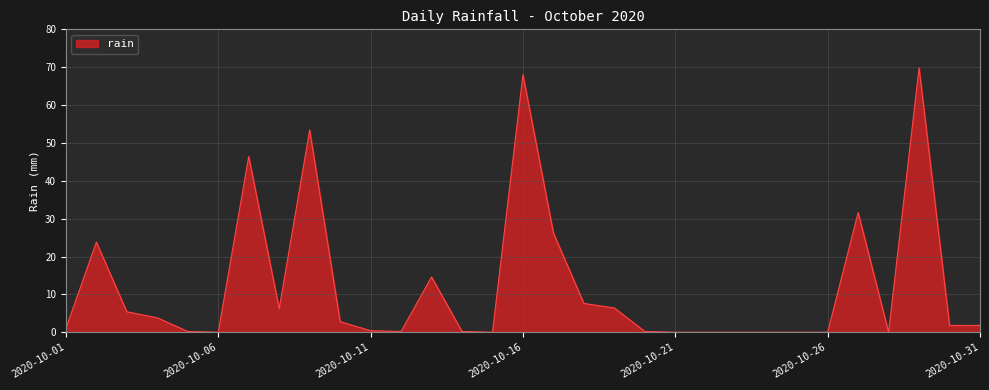

How many lines are shown in the chart?

1